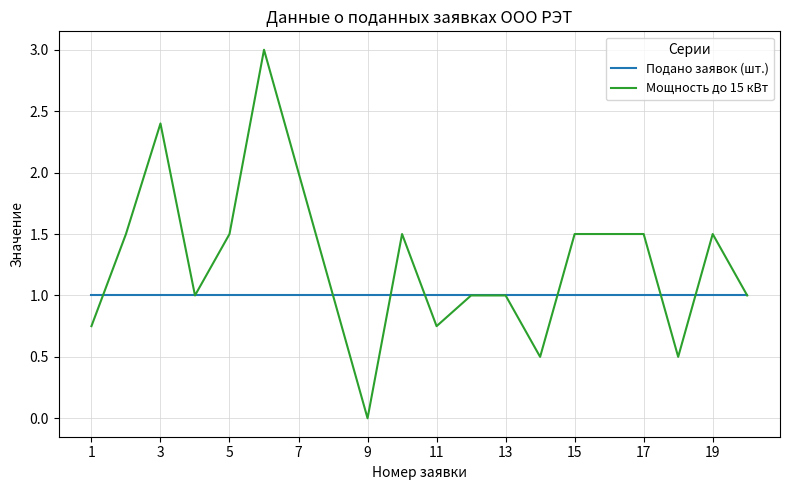

What is the maximum value shown in the chart?

3.0